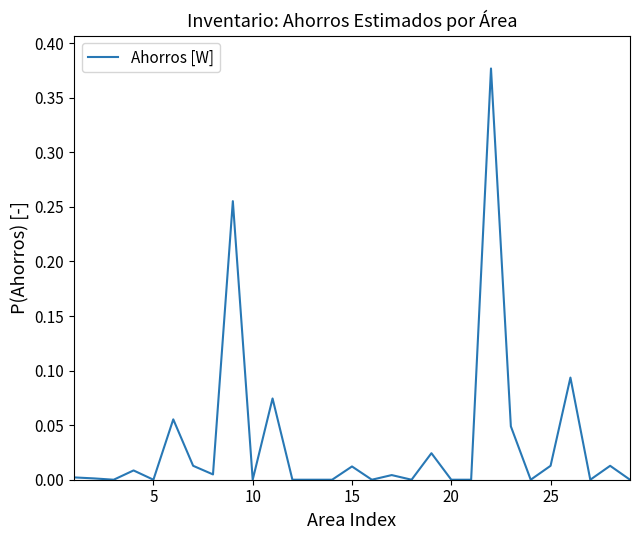

Is this an area chart (filled region under the line)?

No